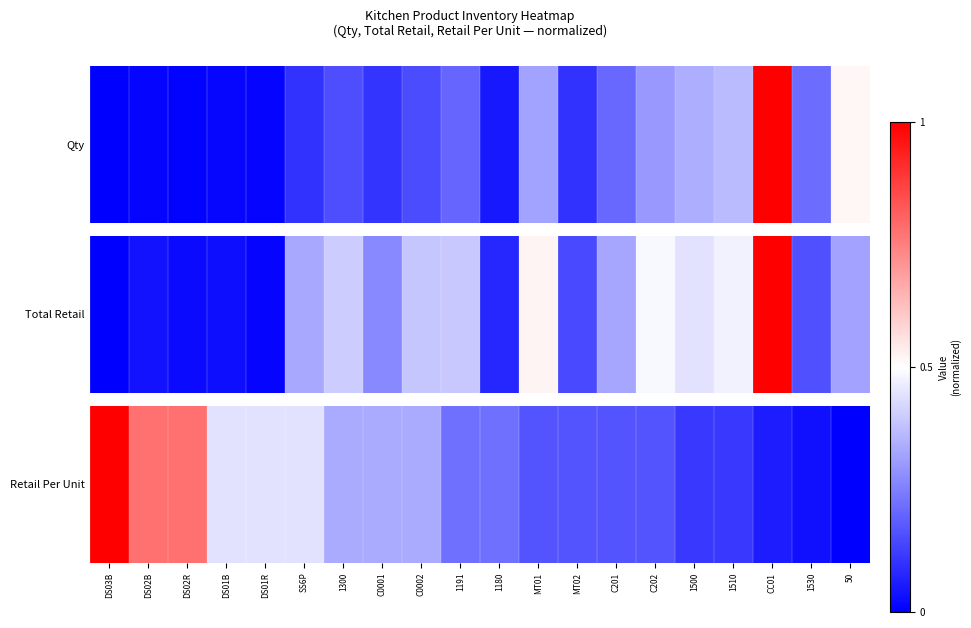

Rank the categories by value from highest to lowest.

DS03B, DS02B, DS02R, DS01B, DS01R, SS6P, 1300, C0001, C0002, 1191, 1180, MT01, MT02, C201, C202, 1500, 1510, CC01, 1530, 50